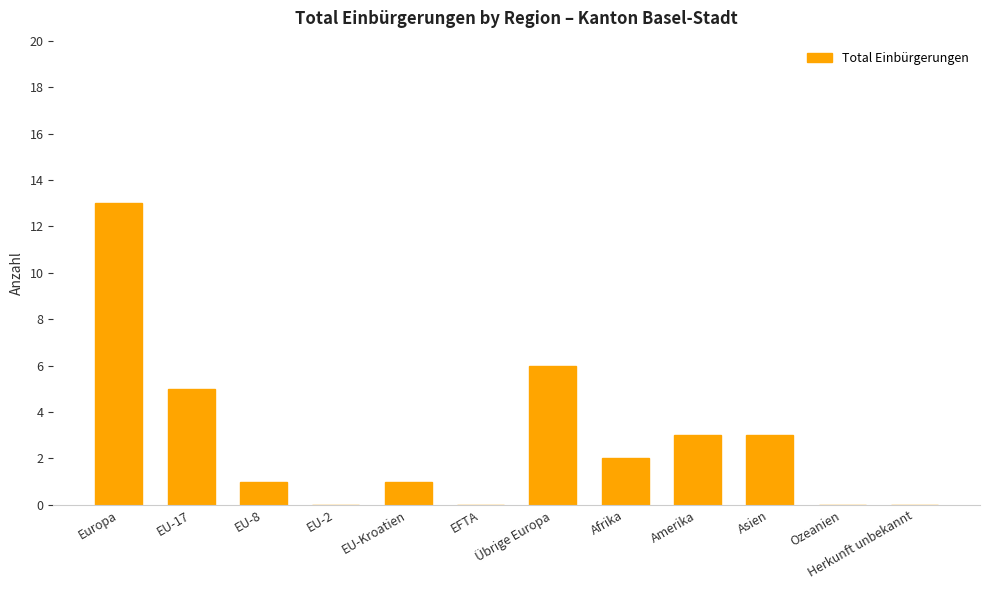

Approximately how many times larger is the value at Amerika compared to Übrige Europa?

0.5